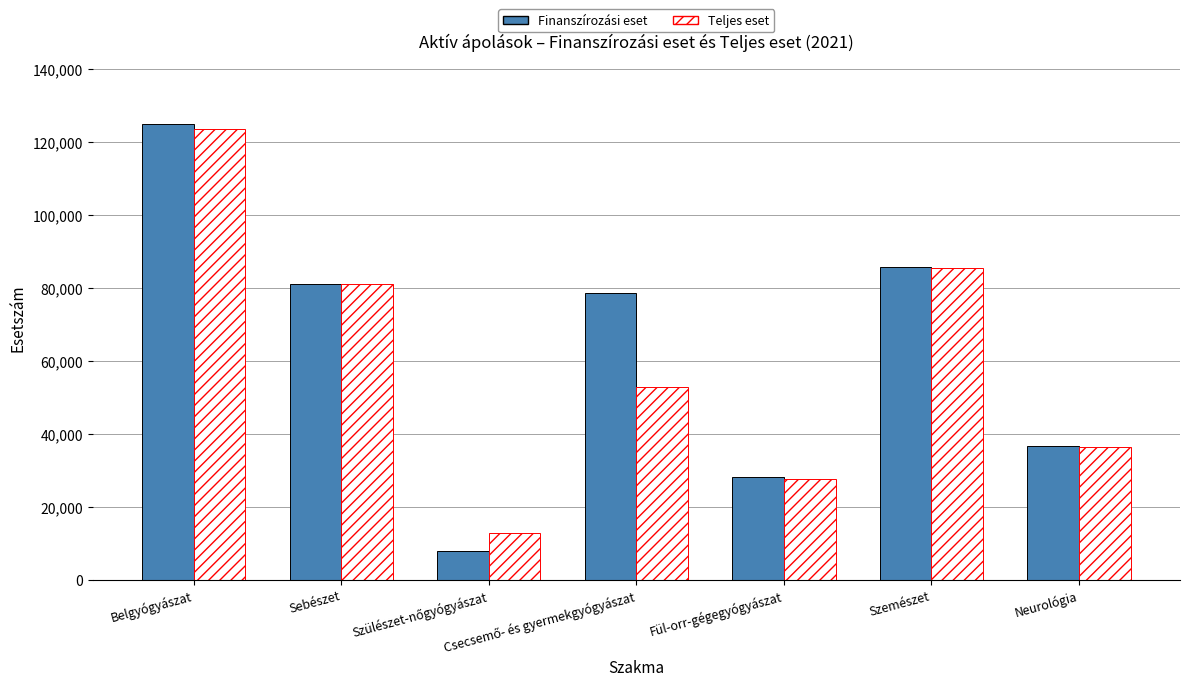

The value of Teljes eset at Belgyógyászat is 123651. True or false?

True